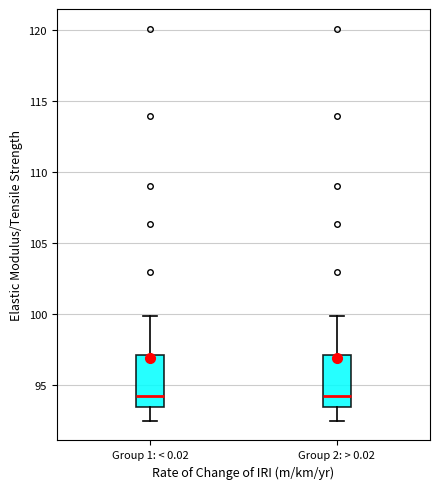

Where is the lower edge of the box for Group 2: > 0.02 on the y-axis? The values are not printed on the chart, so give them approximately, as read against the axis.

93.5